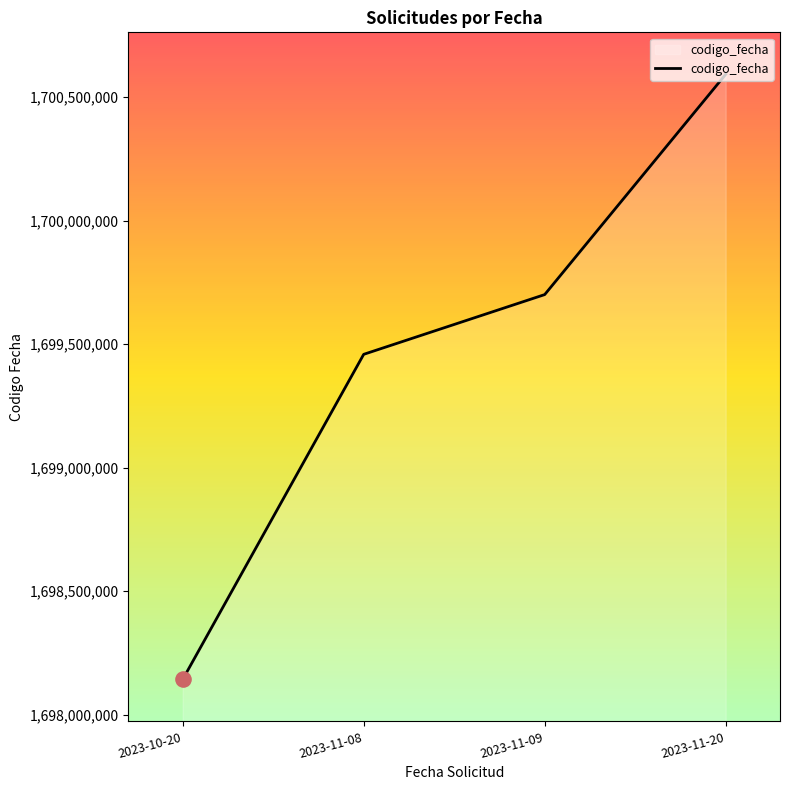

What is the change in value from 2023-11-09 to 2023-11-20?

+891749